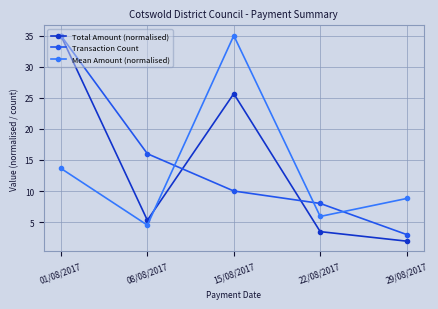

Reading left to right, extract all data points from this chart.

Total Amount (normalised): 01/08/2017=35.0	08/08/2017=5.3	15/08/2017=25.7	22/08/2017=3.5	29/08/2017=1.9
Transaction Count: 01/08/2017=35.0	08/08/2017=16.0	15/08/2017=10.0	22/08/2017=8.0	29/08/2017=3.0
Mean Amount (normalised): 01/08/2017=13.6	08/08/2017=4.5	15/08/2017=35.0	22/08/2017=5.9	29/08/2017=8.8